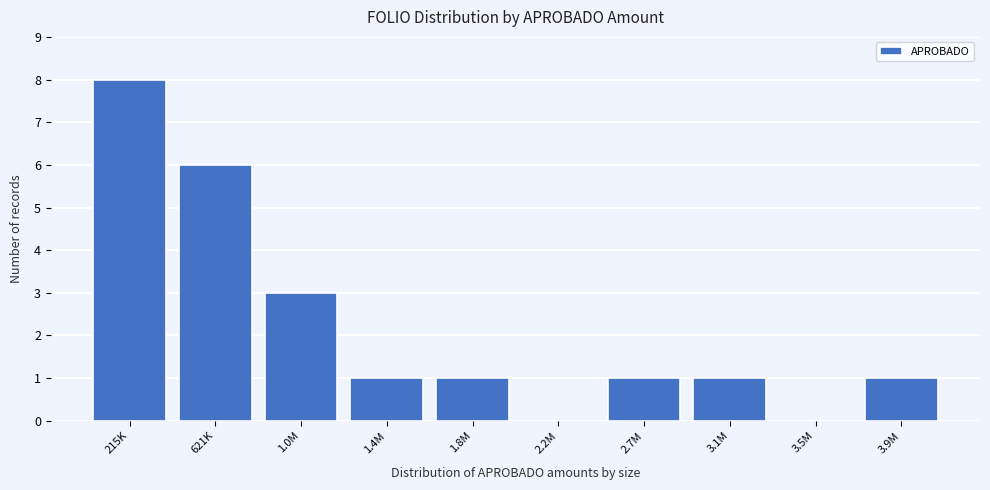

Reading left to right, transcribe all the data shown in this chart.

215K=8	621K=6	1.0M=3	1.4M=1	1.8M=1	2.2M=0	2.7M=1	3.1M=1	3.5M=0	3.9M=1